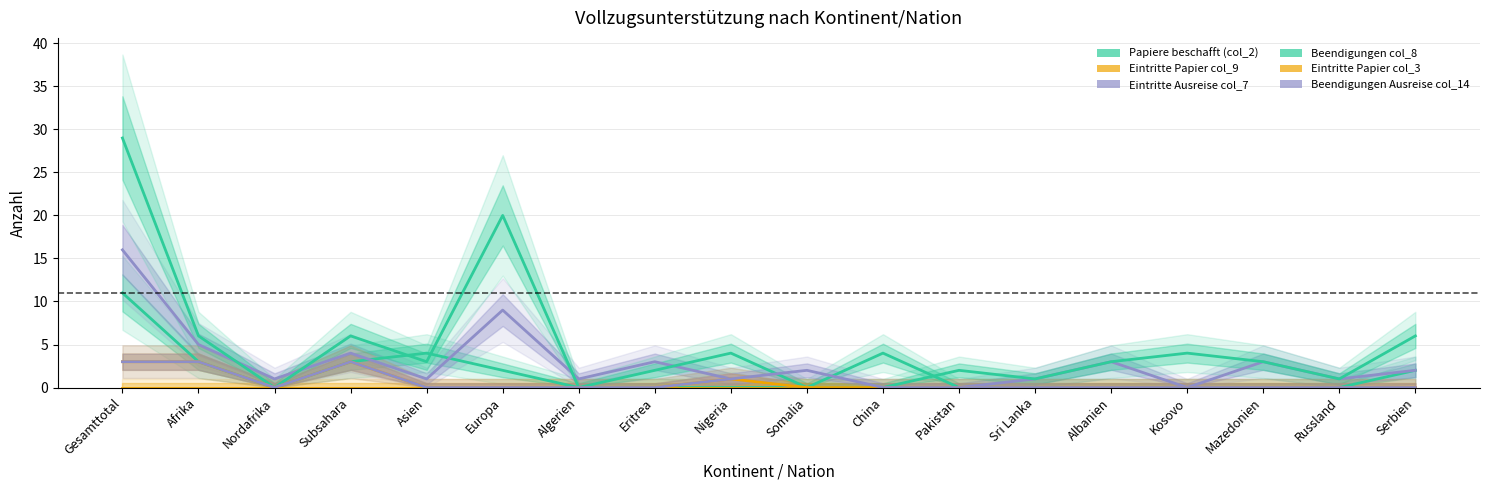

How many values in Papiere beschafft (col_2) are above zero?

7